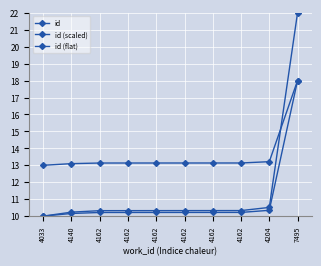

What is the spread (max minus min) of values at 7495?

4.0